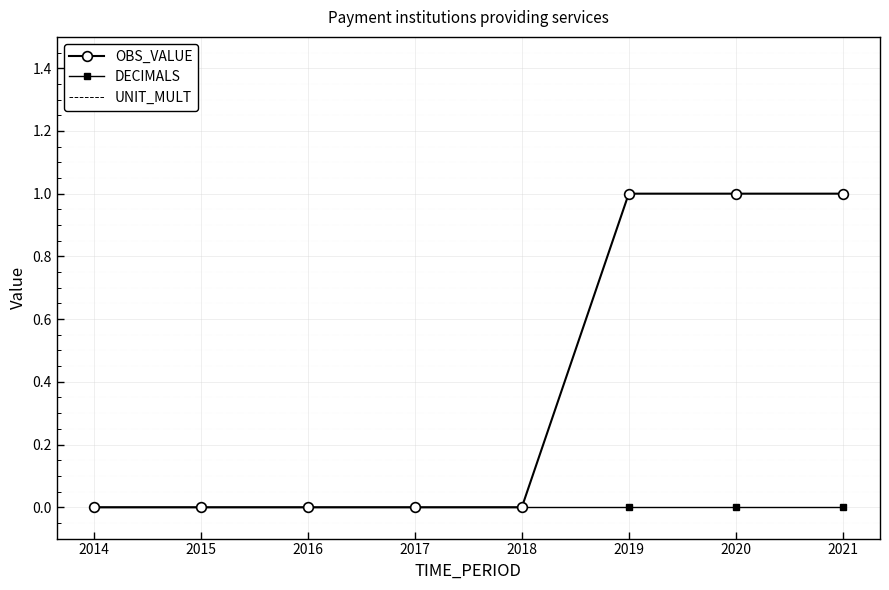

At 2020, list the series in order from smallest to largest.

DECIMALS, UNIT_MULT, OBS_VALUE